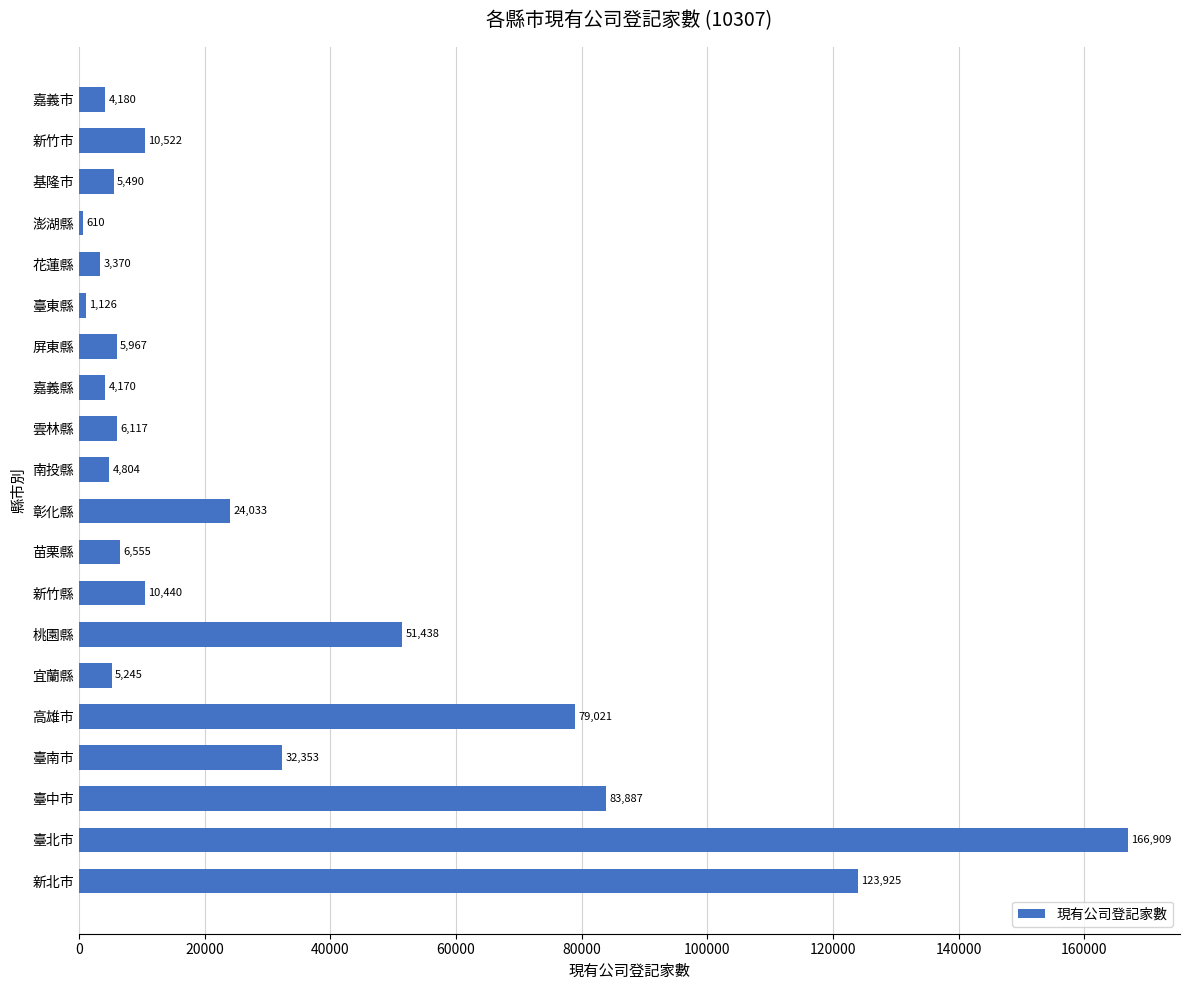

What is the sum of all values?

630162